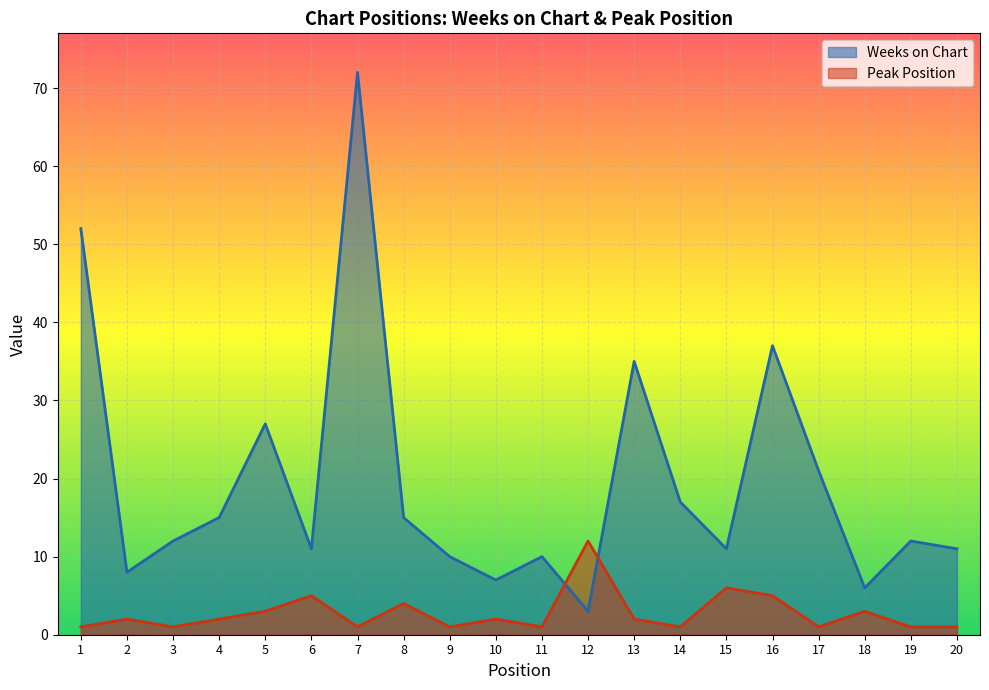

List the labels in order of Weeks on Chart value, smallest first.

12, 18, 10, 2, 9, 11, 6, 15, 20, 3, 19, 4, 8, 14, 17, 5, 13, 16, 1, 7